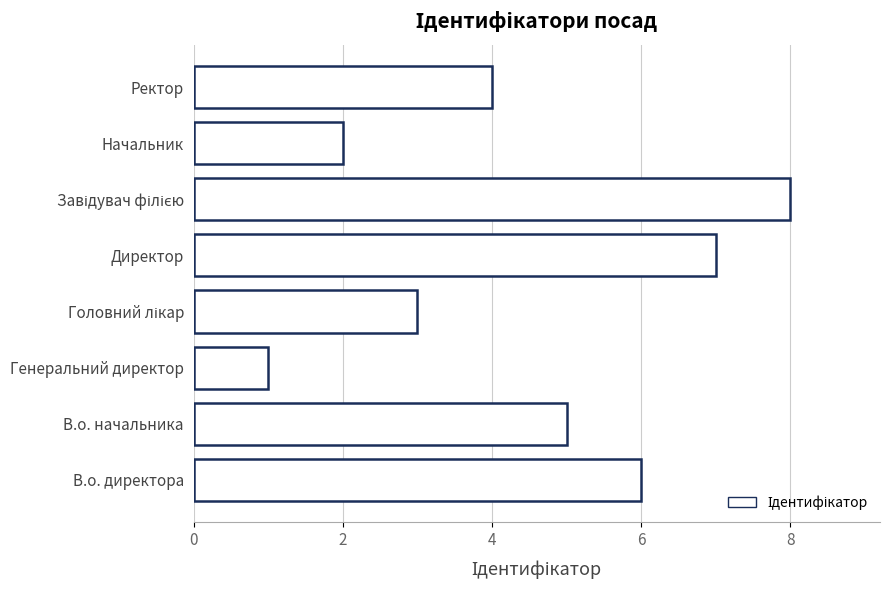

True or false: the data shows 6 at В.о. директора.

True